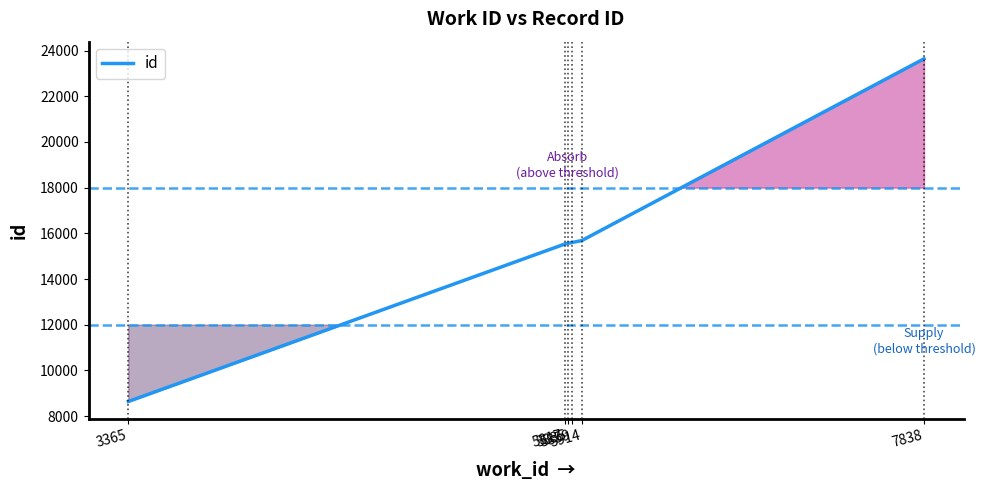

How many distinct data groups are displayed?

1